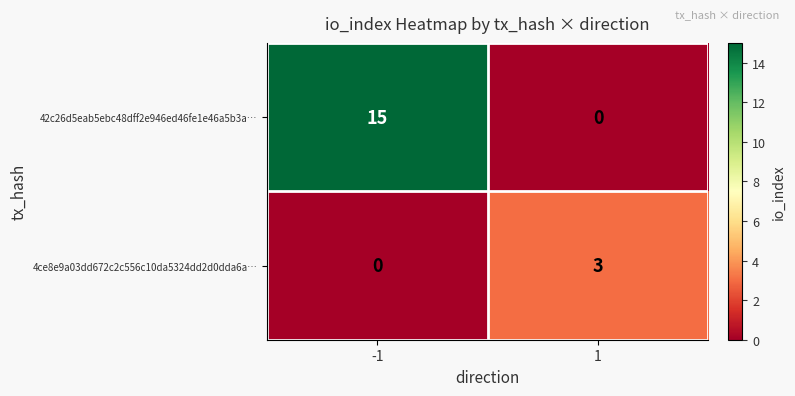

What is the approximate value of 4ce8e9a03dd672c2c556c10da5324dd2d0dda6a… at 1?

3